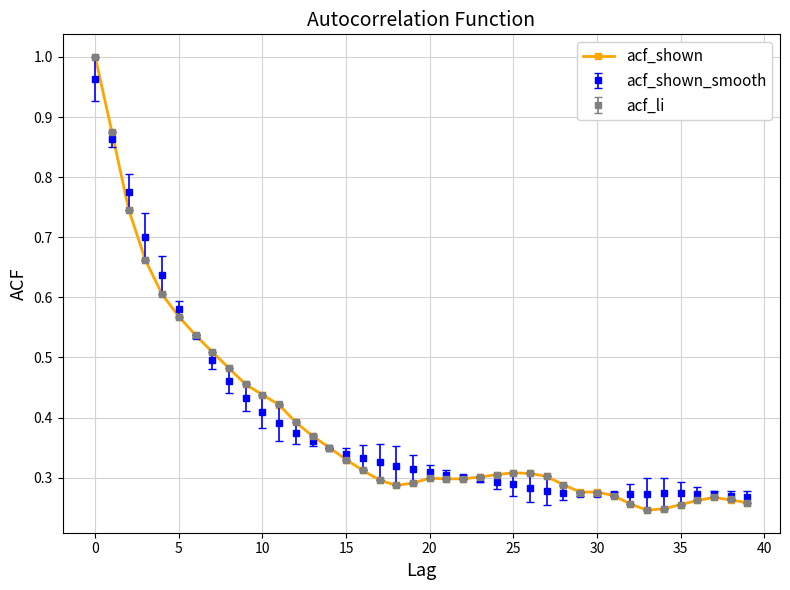

True or false: acf_li has more than 0 interior local peaks.

True